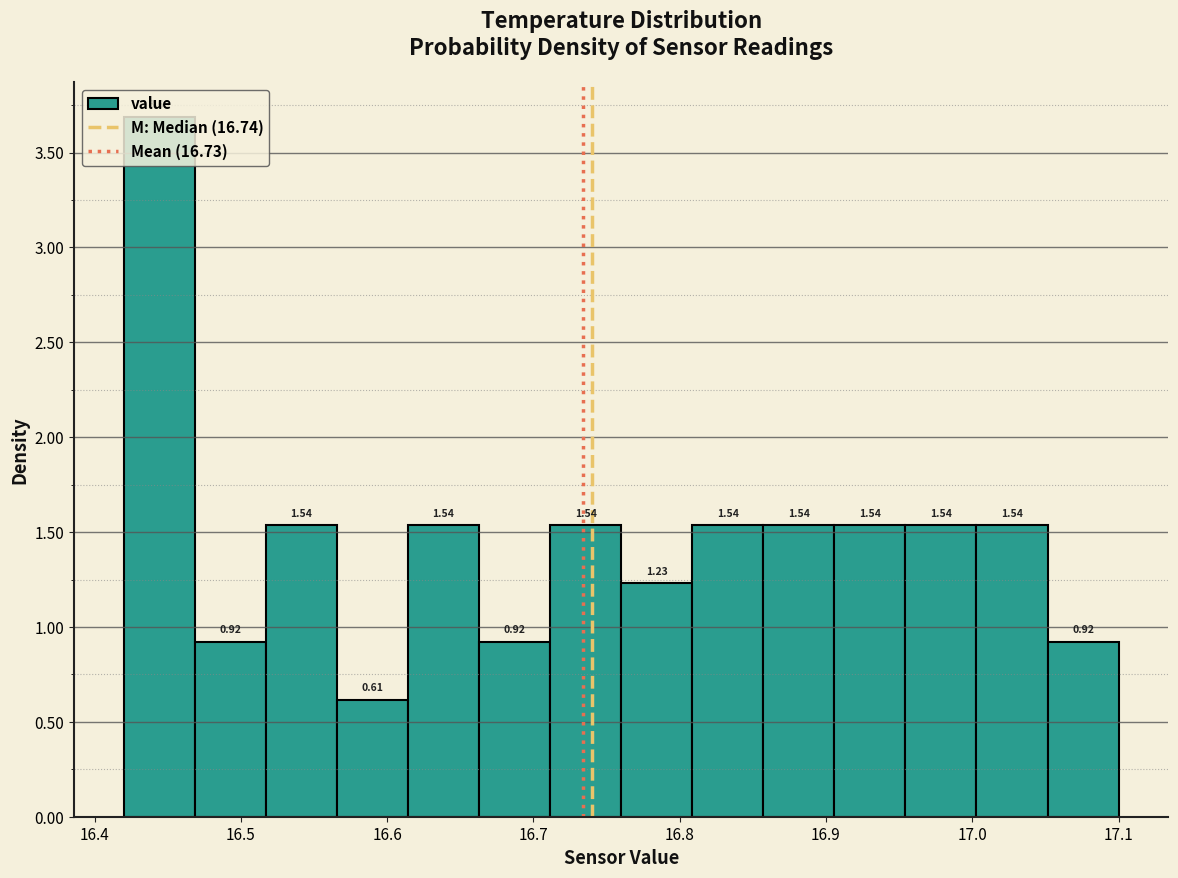

Reading left to right, transcribe this chart: for each bar, give the range it covers on the x-axis and its height. The bar edges are not printed on the chart, so give them approximately, as read against the axis.

16.42 to 16.47: 3.69
16.47 to 16.52: 0.92
16.52 to 16.57: 1.54
16.57 to 16.61: 0.61
16.61 to 16.66: 1.54
16.66 to 16.71: 0.92
16.71 to 16.76: 1.54
16.76 to 16.81: 1.23
16.81 to 16.86: 1.54
16.86 to 16.91: 1.54
16.91 to 16.95: 1.54
16.95 to 17.00: 1.54
17.00 to 17.05: 1.54
17.05 to 17.10: 0.92